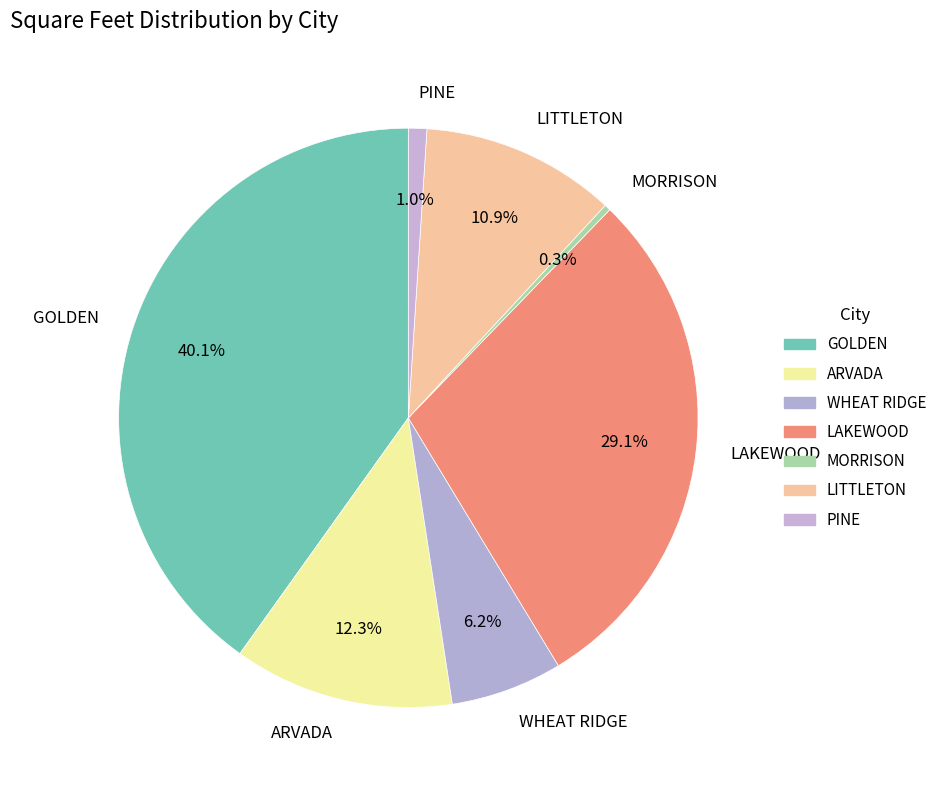

Which has a higher value, GOLDEN or ARVADA?

GOLDEN